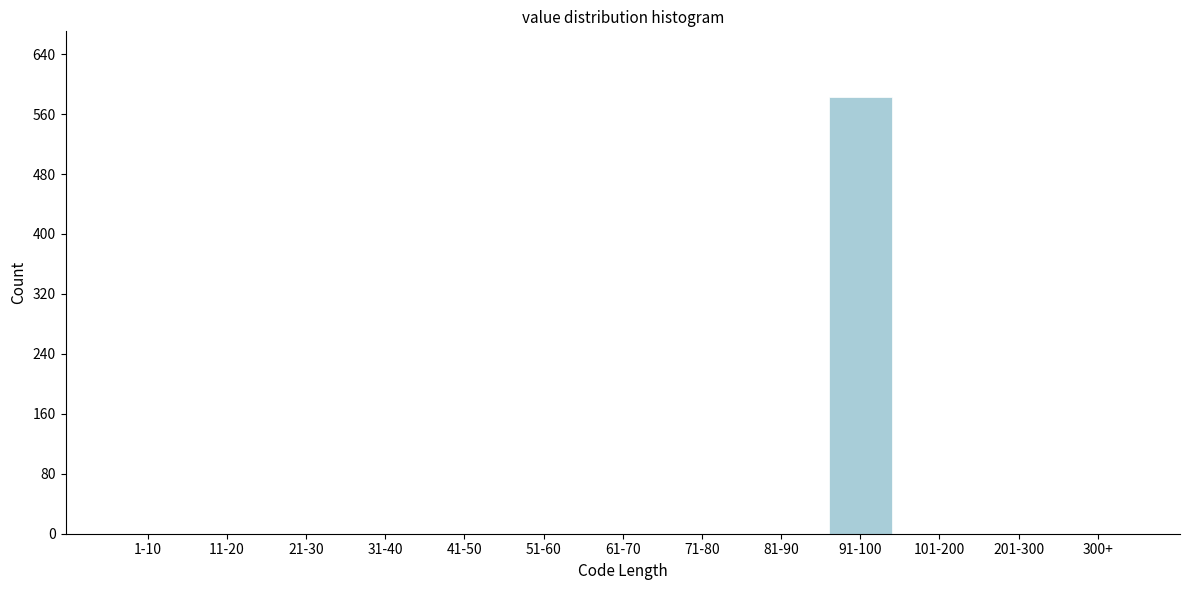

Reading right to left, what are all the values shown in this chart?

300+=0	201-300=0	101-200=0	91-100=583	81-90=0	71-80=0	61-70=0	51-60=0	41-50=0	31-40=0	21-30=0	11-20=0	1-10=0